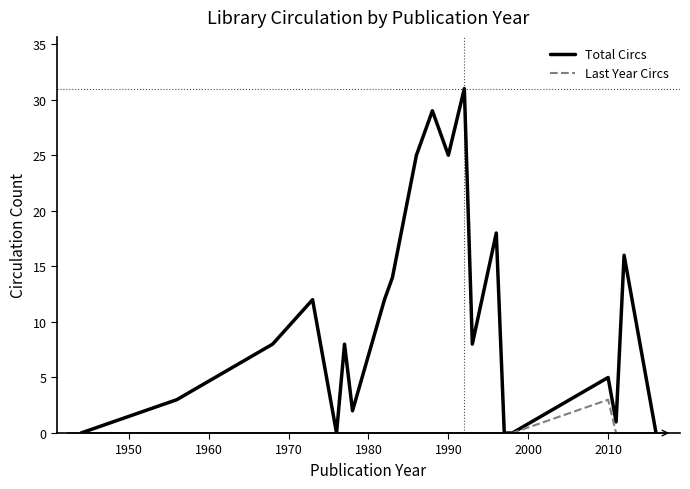

Does the chart have visible grid lines?

No